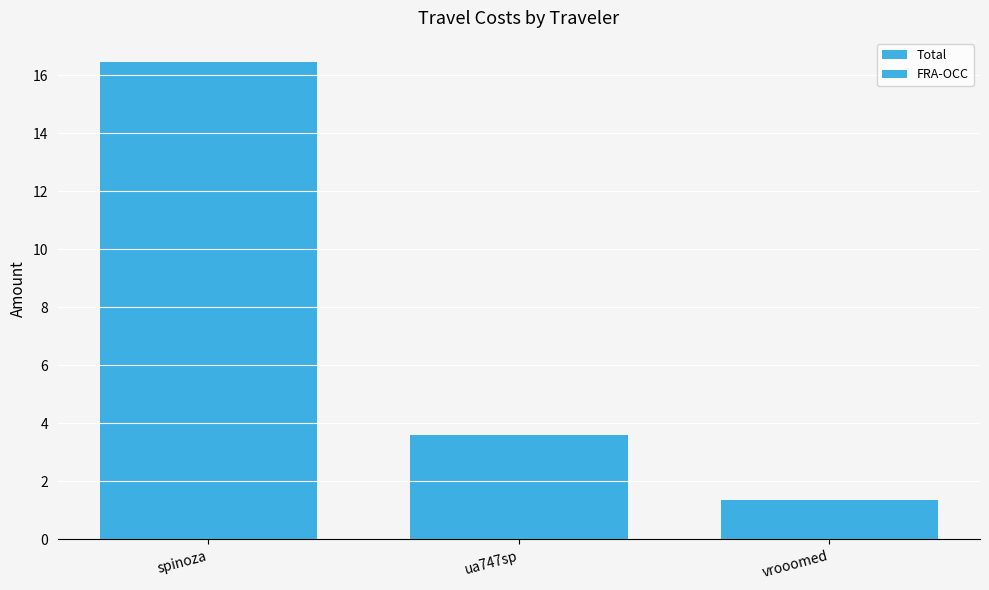

True or false: FRA-OCC has a value of 0.5 at vrooomed.

False